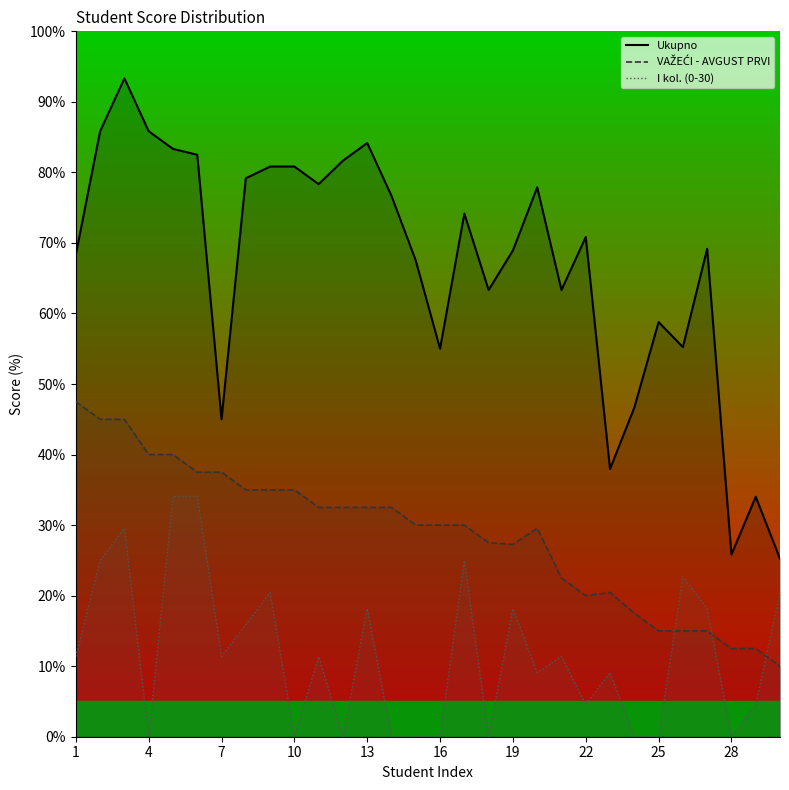

How many interior local peaks does the VAŽEĆI - AVGUST PRVI series have?

2